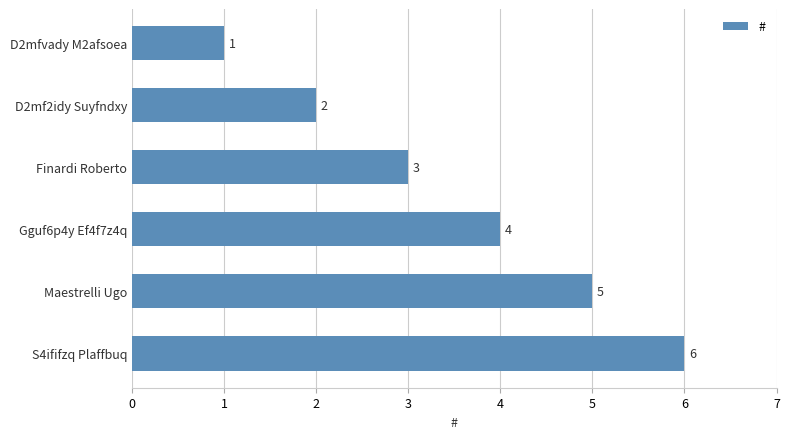

Rank the categories by value from lowest to highest.

D2mfvady M2afsoea, D2mf2idy Suyfndxy, Finardi Roberto, Gguf6p4y Ef4f7z4q, Maestrelli Ugo, S4ififzq Plaffbuq